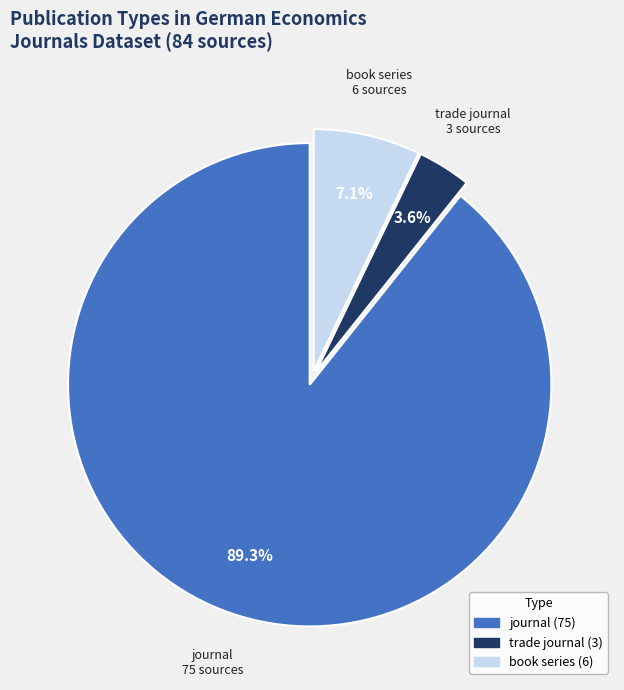

Does journal represent more than half of the total?

Yes